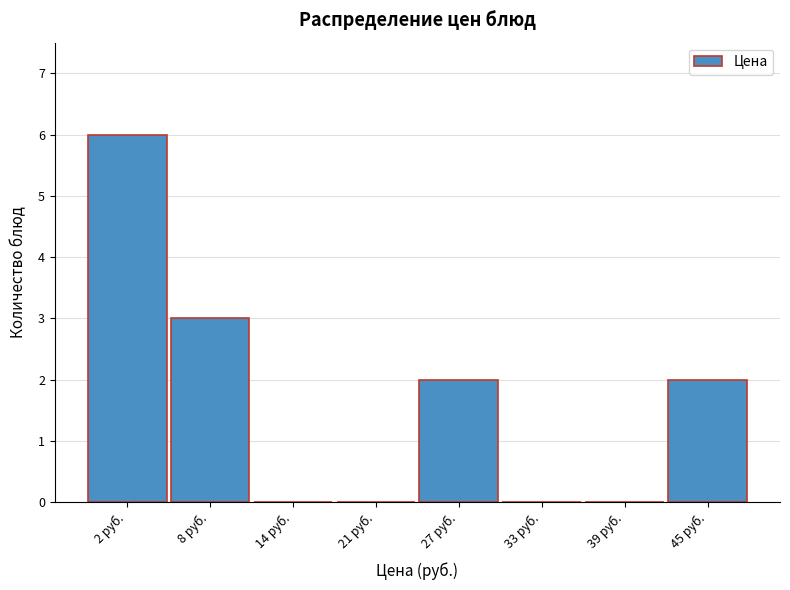

Reading right to left, what are all the values shown in this chart?

45 руб.=2	39 руб.=0	33 руб.=0	27 руб.=2	21 руб.=0	14 руб.=0	8 руб.=3	2 руб.=6